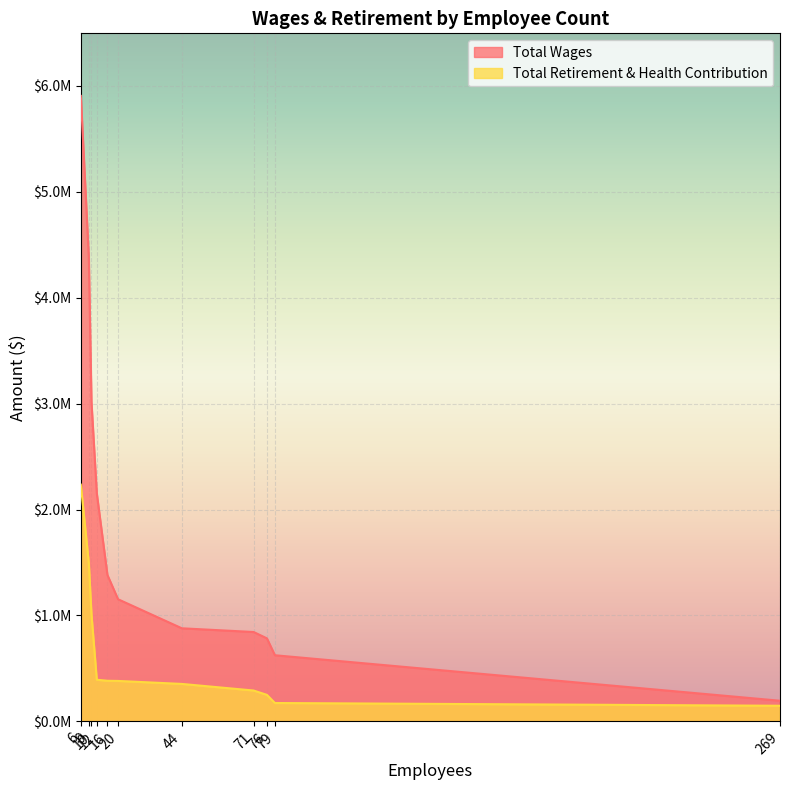

Reading left to right, transcribe all the data shown in this chart.

Total Wages: 6=5905619.0	9=4384022.0	10=3016132.0	12=2153596.0	16=1382564.0	20=1153141.0	44=878886.0	71=843793.0	76=783895.0	79=624400.0	269=194841.0
Total Retirement & Health Contribution: 6=2235086.4	9=1492100.0	10=1010902.3	12=393187.1	16=383456.9	20=381875.9	44=353668.7	71=291339.0	76=250347.9	79=173545.9	269=147480.3